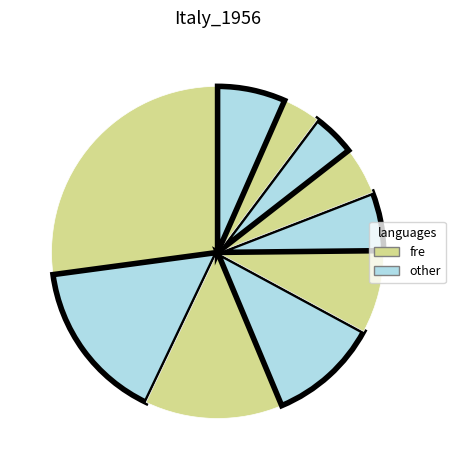

How many slices are in this pie chart?

10